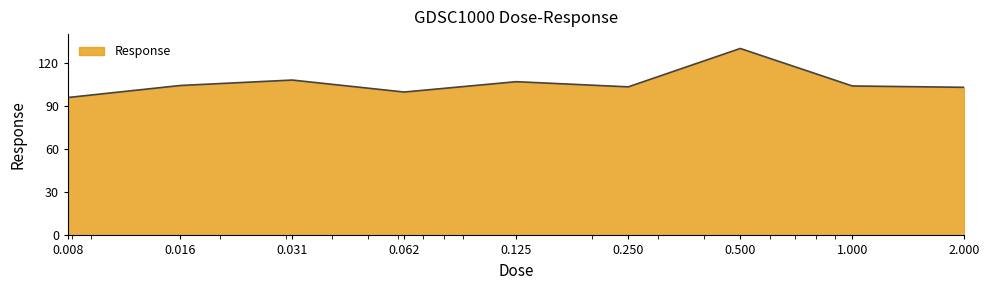

Does the chart display data point markers on the line(s)?

No